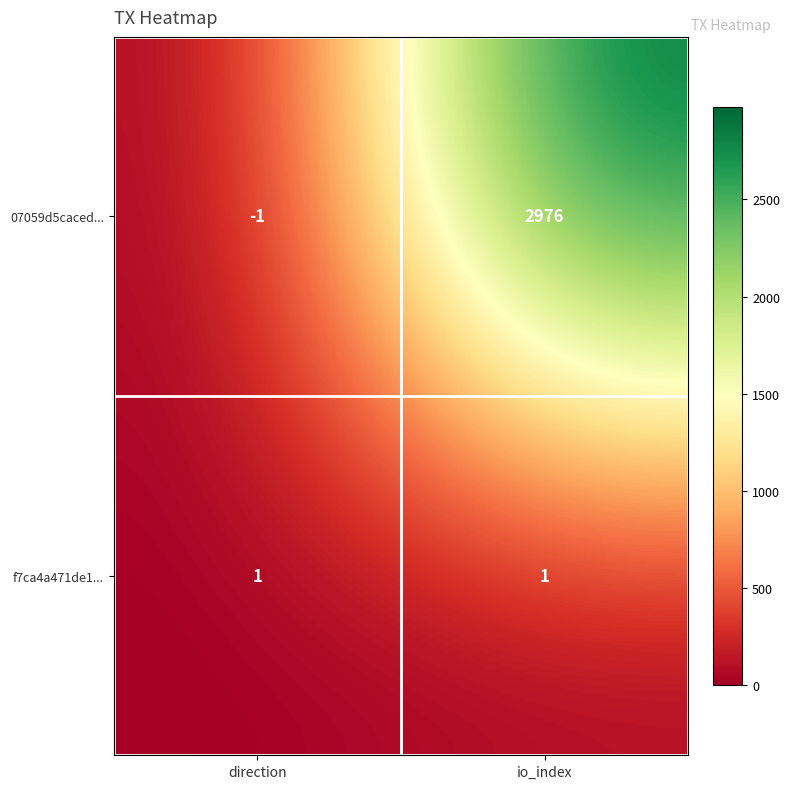

What is the minimum value shown in the chart?

-1